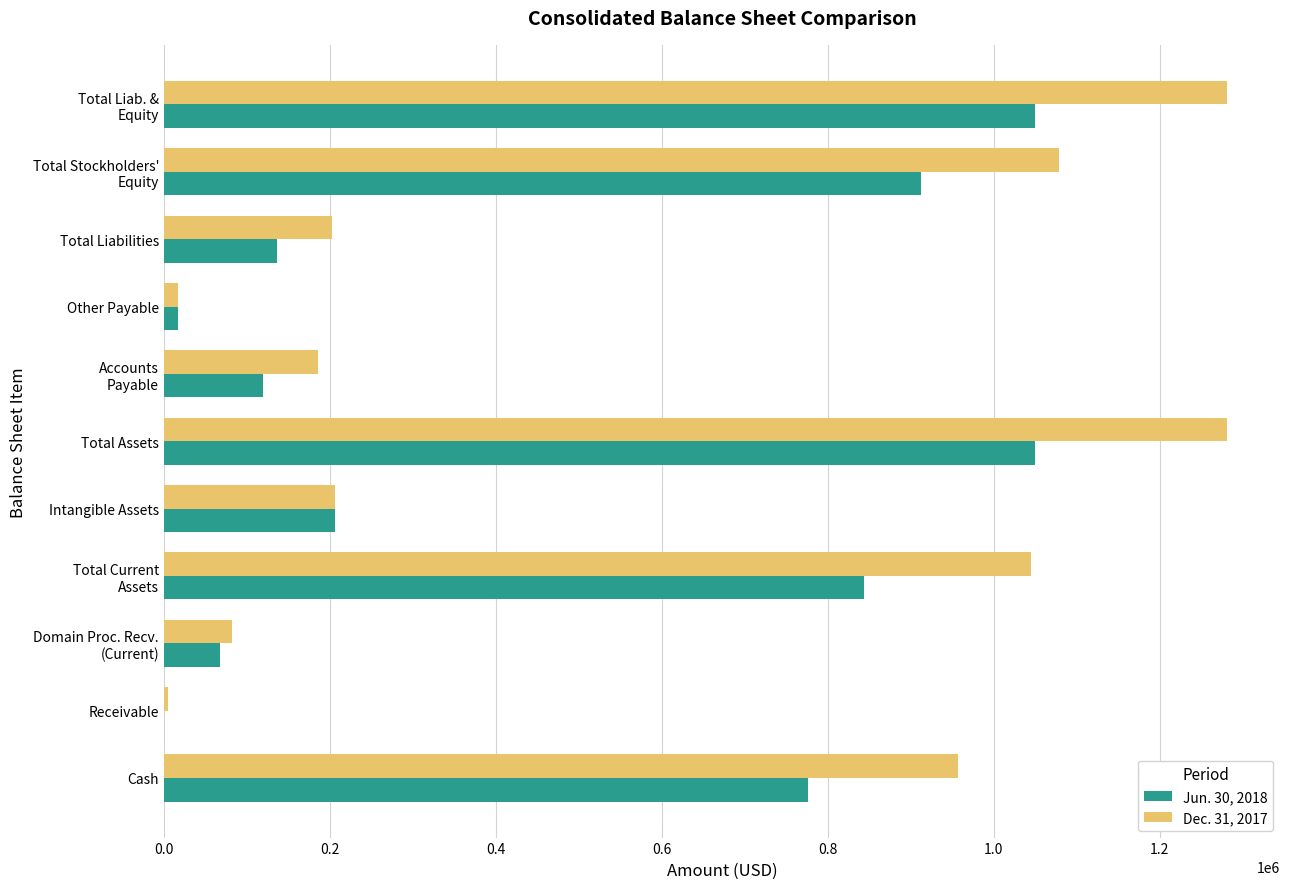

Which series has the largest total across all categories?

Dec. 31, 2017